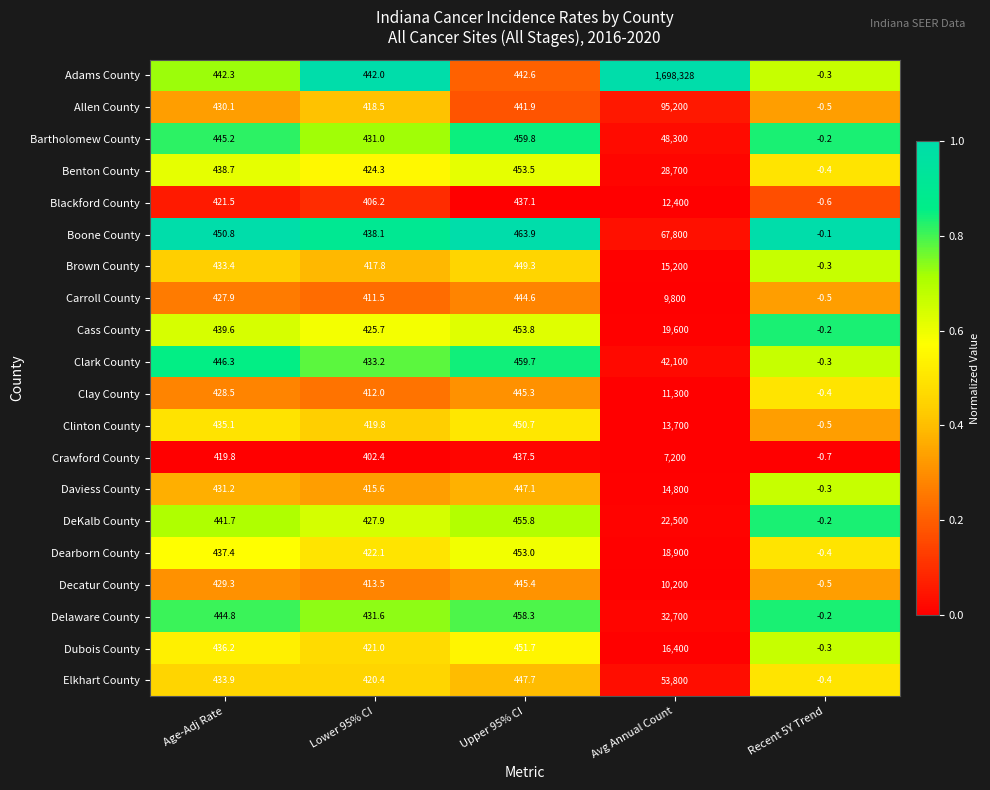

What is the average value of the Cass County series?

4183.8